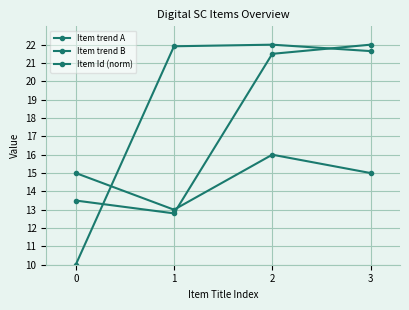

Where does the Item trend B series first go above 15?

2